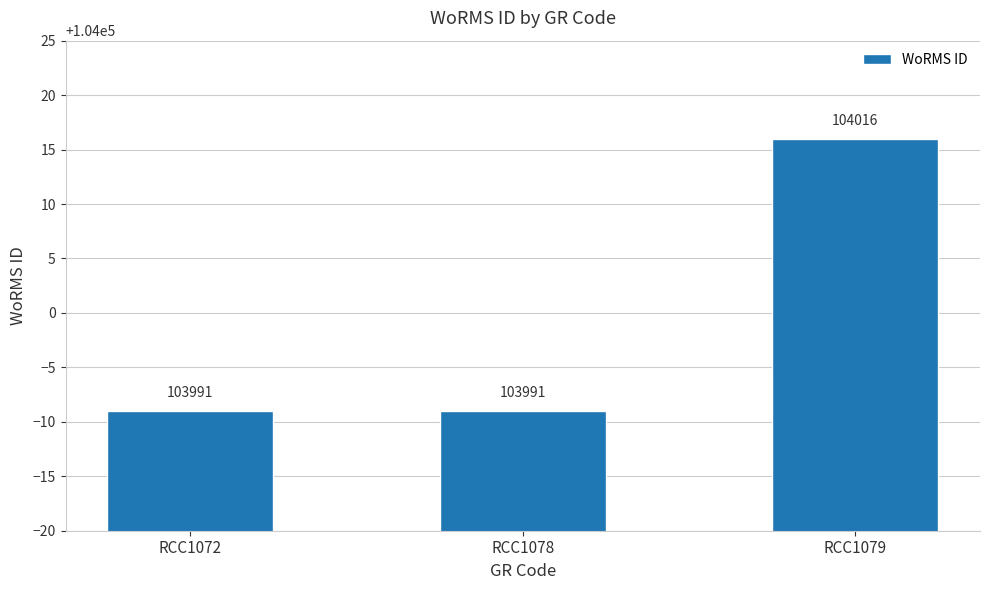

What is the change in value from RCC1072 to RCC1079?

+25